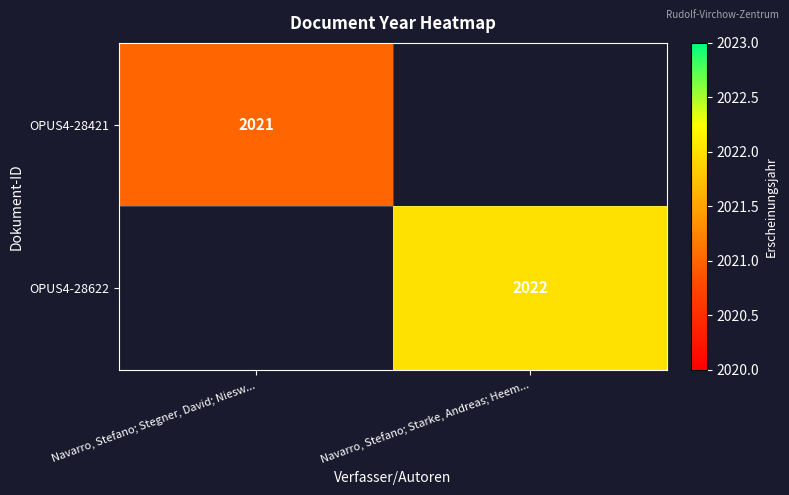

True or false: OPUS4-28622 has a value of 2022 at Navarro, Stefano; Starke, Andreas; Heem....

True